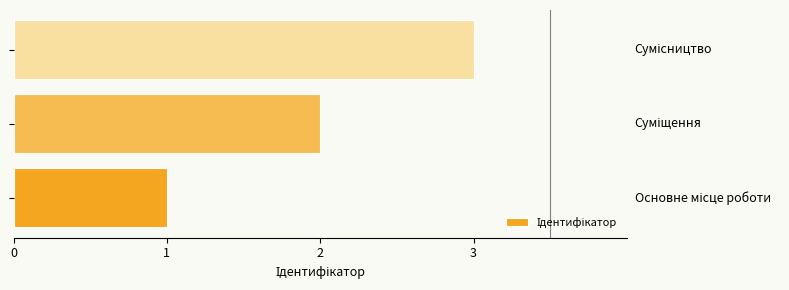

Does the chart contain any negative values?

No